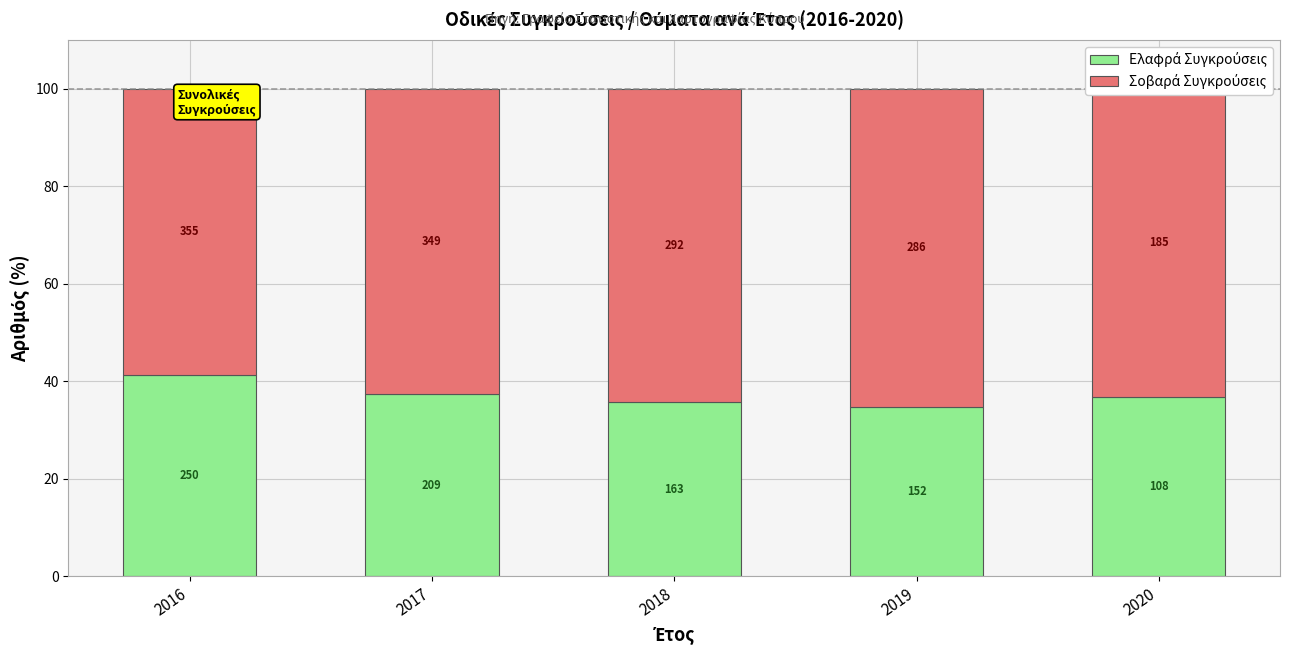

What is the minimum value for Ελαφρά Συγκρούσεις?

34.7